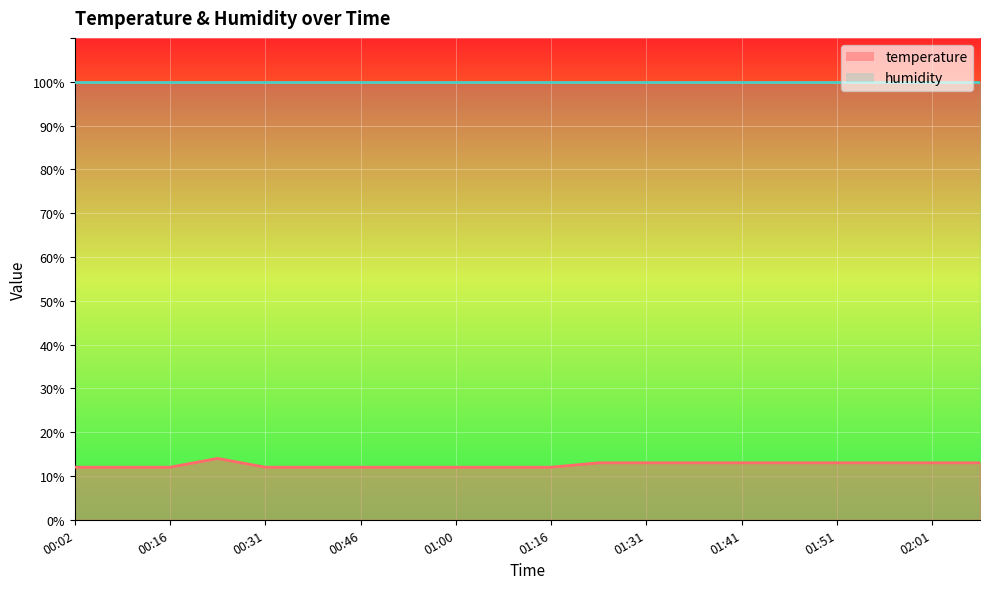

What is the value of the 6th point from the left?

12.0